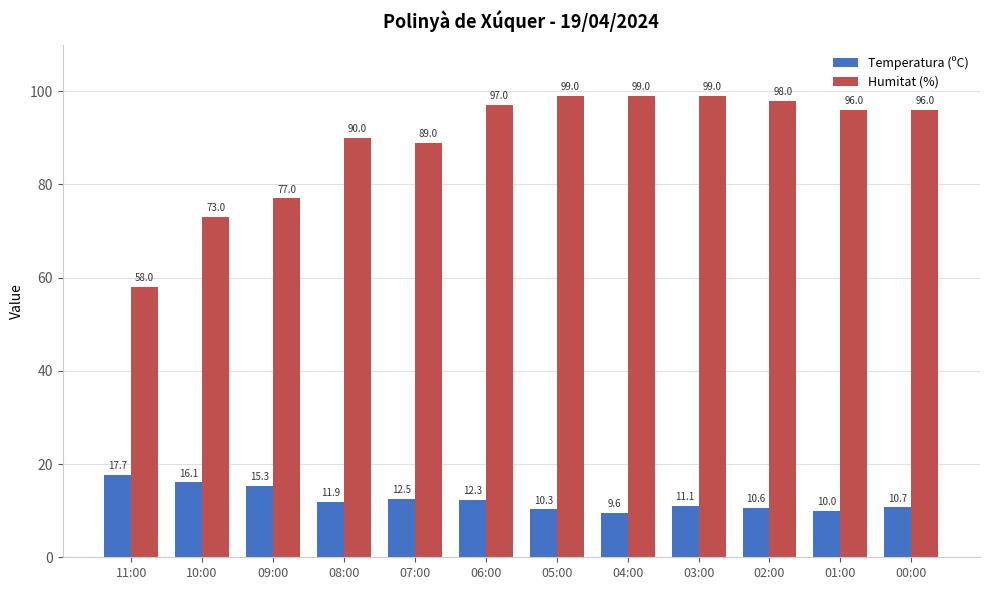

At which label does Humitat (%) first exceed 96?

06:00